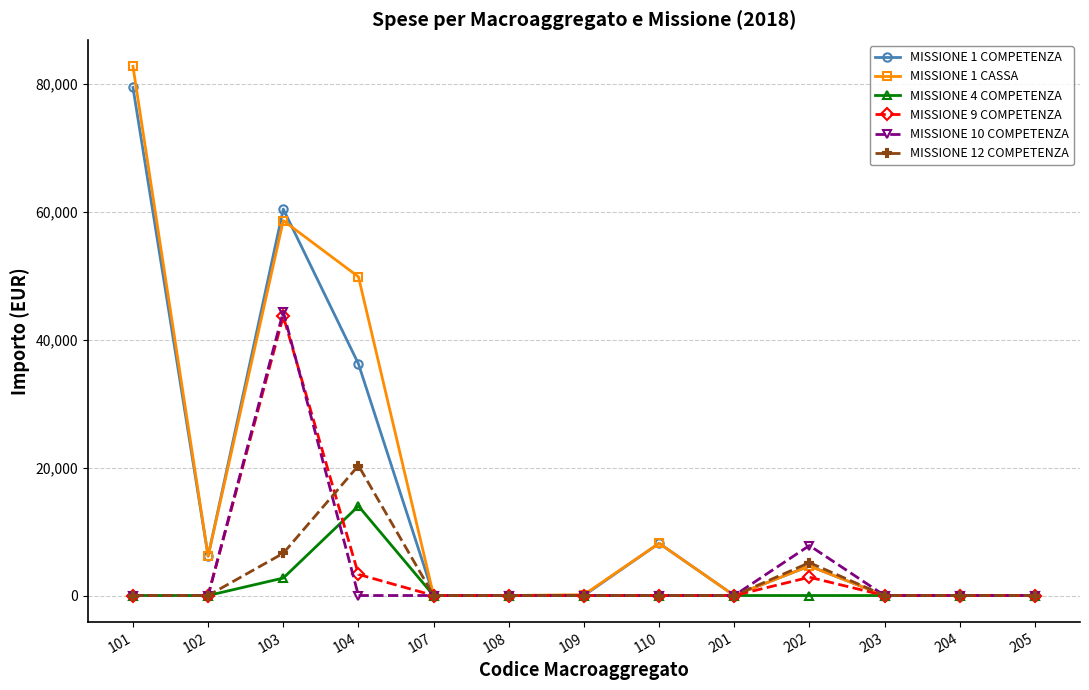

How many values in the MISSIONE 4 COMPETENZA series exceed 0?

2